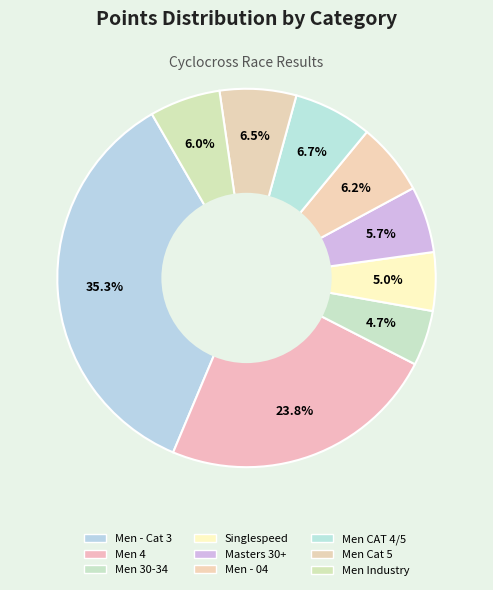

To the nearest percent, what is the combined percentage of Men Cat 5 and Singlespeed?

12%